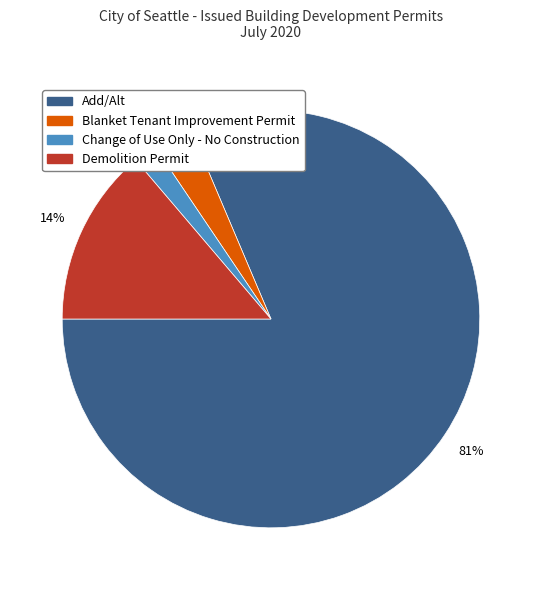

Does any single category account for the majority?

Yes